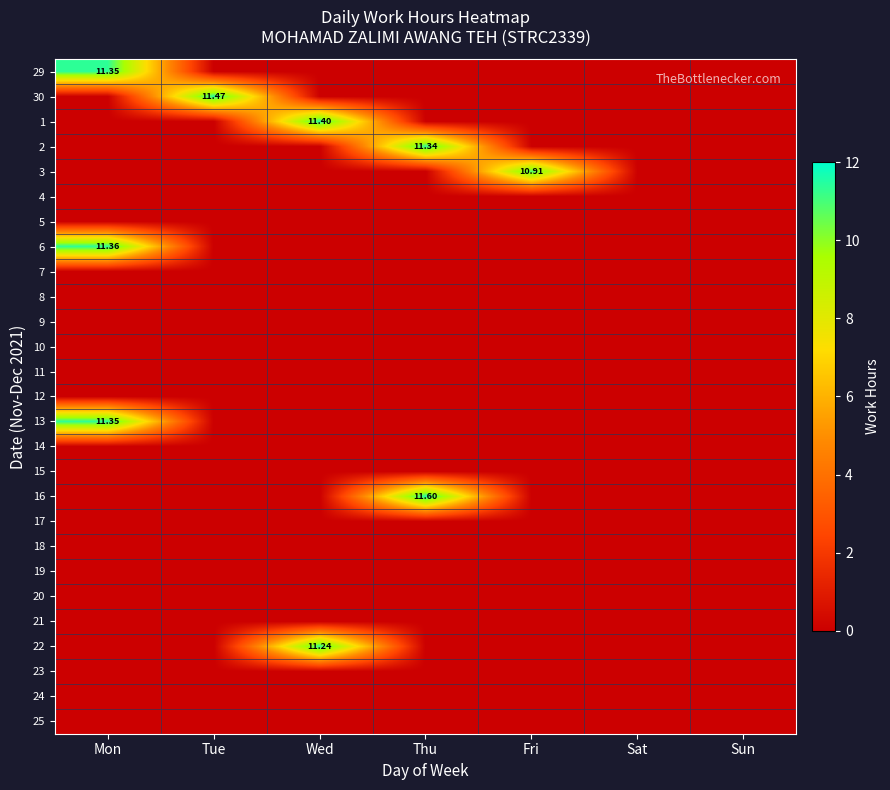

At how many categories does at least one series exceed 1?

5